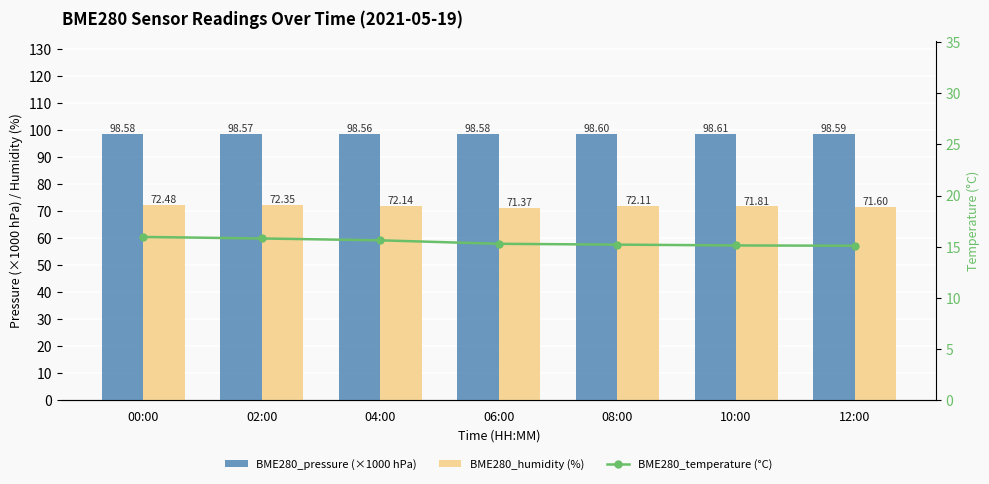

The value of BME280_humidity (%) at 10:00 is 71.8. True or false?

True